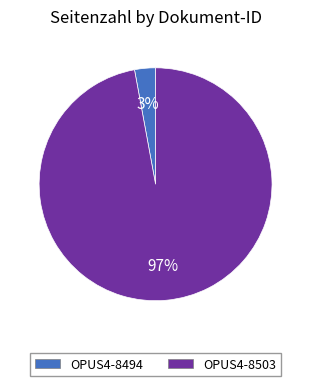

Between OPUS4-8503 and OPUS4-8494, which is larger?

OPUS4-8503